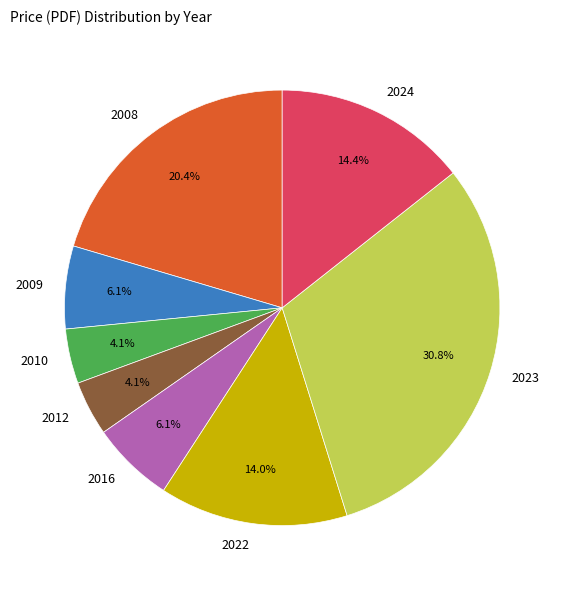

How much of the chart is everything except 2022?

86.0%